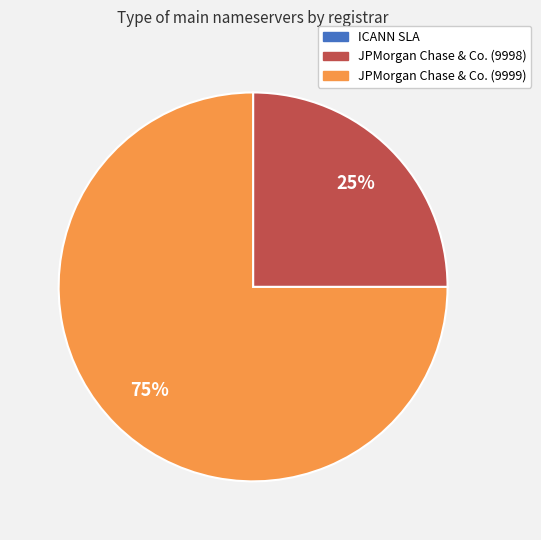

To the nearest percent, what is the difference between the JPMorgan Chase & Co. (9999) and JPMorgan Chase & Co. (9998) slice percentages?

50%